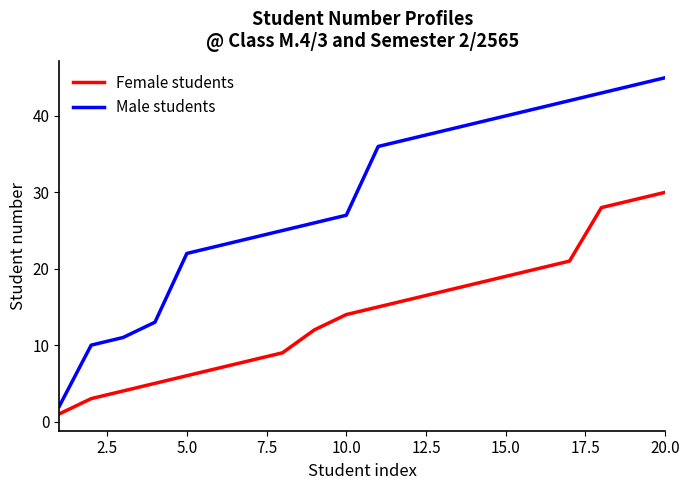

What is the difference between the maximum and minimum values in the Male students series?

43